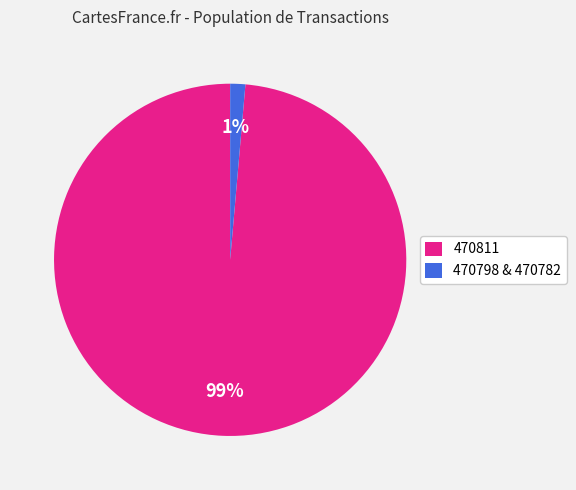

Do 470798 & 470782 and 470811 together represent more than half of the pie?

Yes